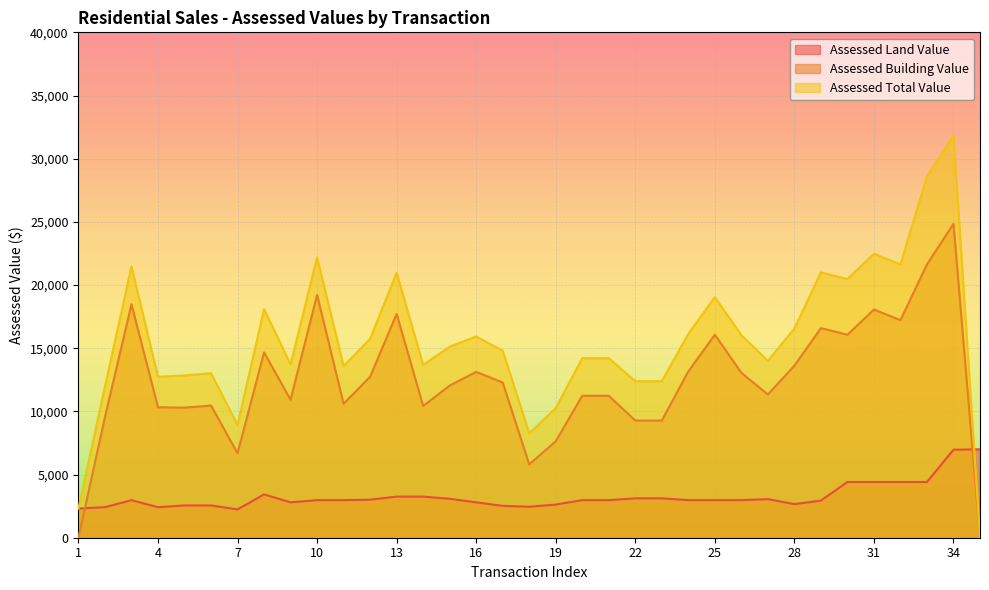

Between which two adjacent categories do Assessed Land Value and Assessed Total Value first intersect?

34 and 35